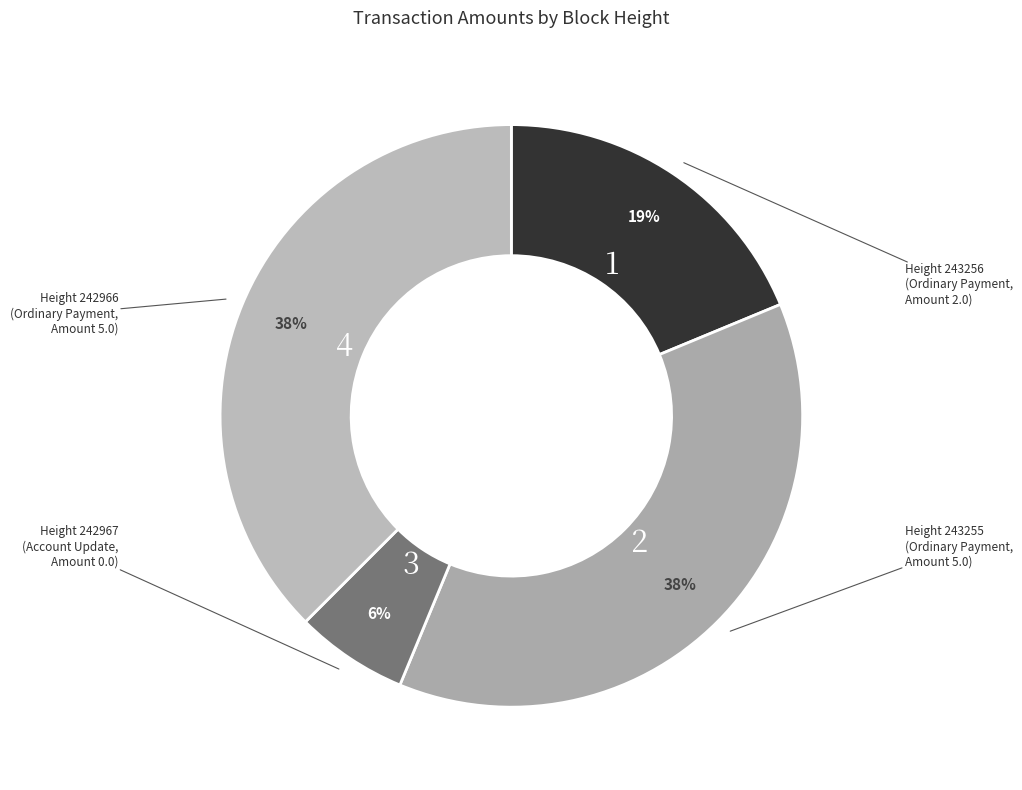

Count the number of slices in the pie.

4